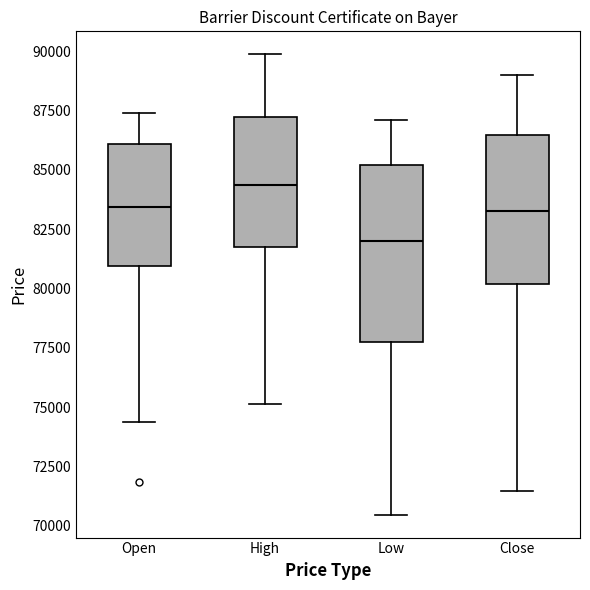

Where is the upper edge of the box for Low on the y-axis? The values are not printed on the chart, so give them approximately, as read against the axis.

85000